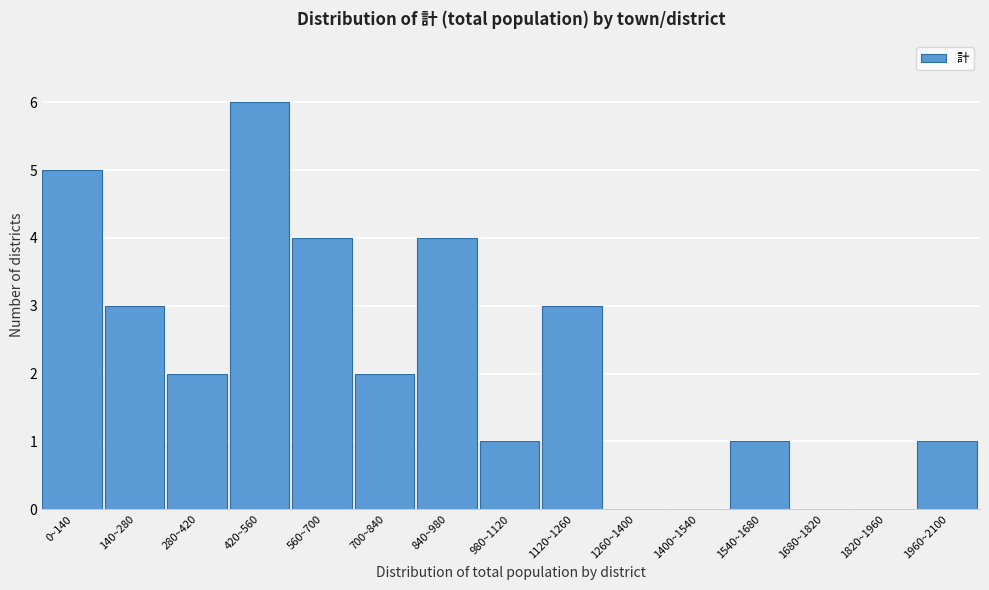

Reading left to right, what are all the values shown in this chart?

0~140=5	140~280=3	280~420=2	420~560=6	560~700=4	700~840=2	840~980=4	980~1120=1	1120~1260=3	1260~1400=0	1400~1540=0	1540~1680=1	1680~1820=0	1820~1960=0	1960~2100=1